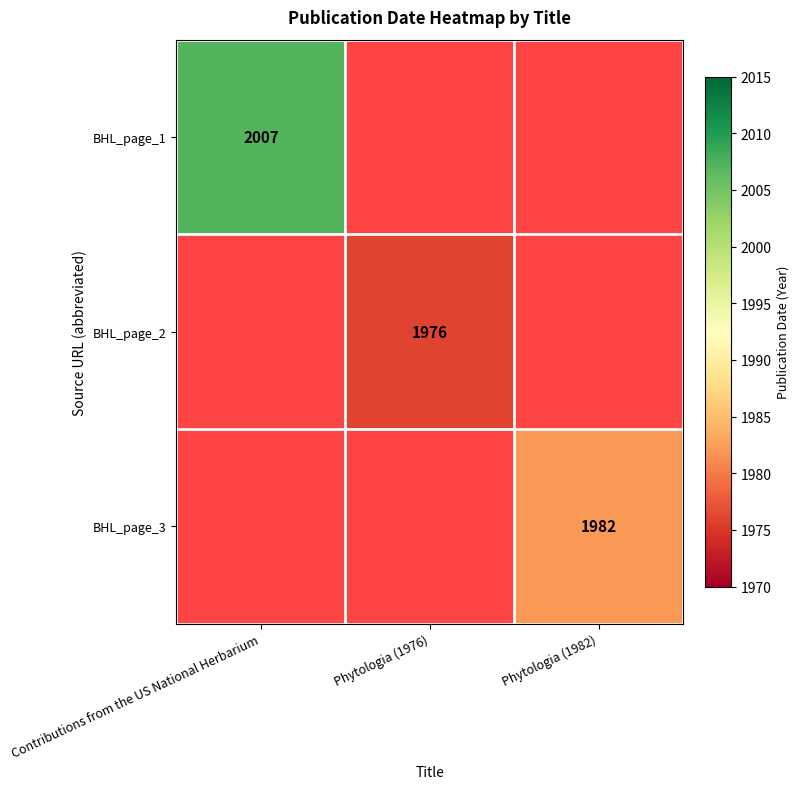

The BHL_page_3 series shows 1982 at Phytologia (1982). True or false?

True